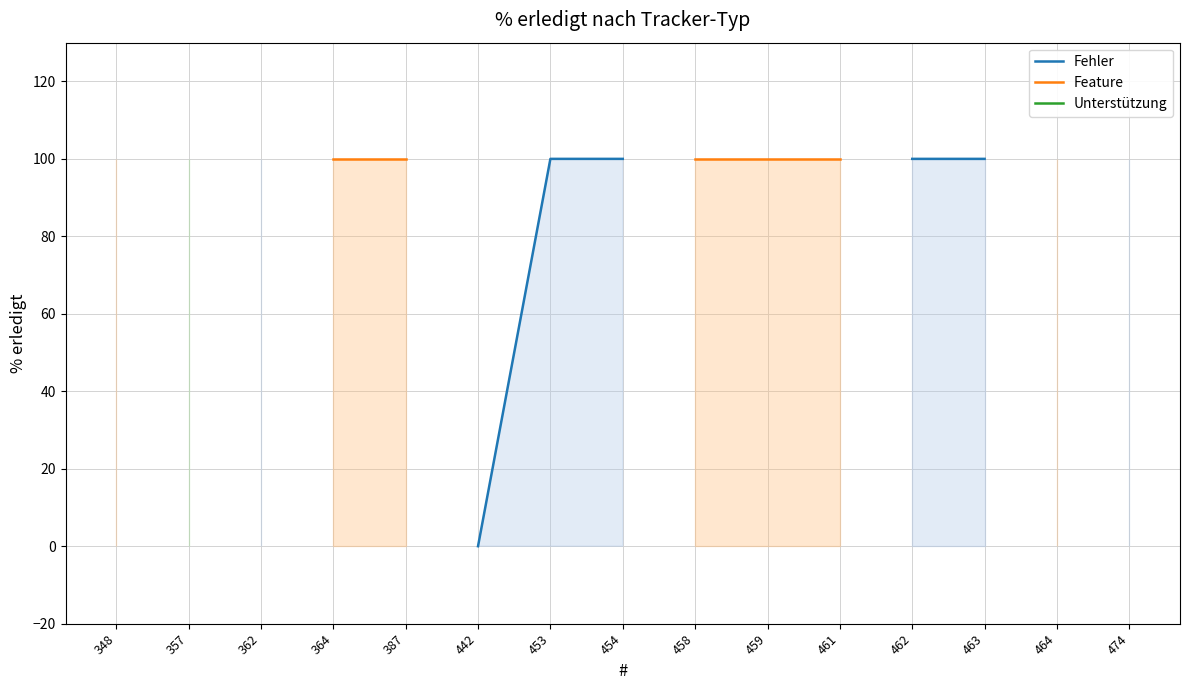

True or false: Unterstützung and Feature cross at least once.

False